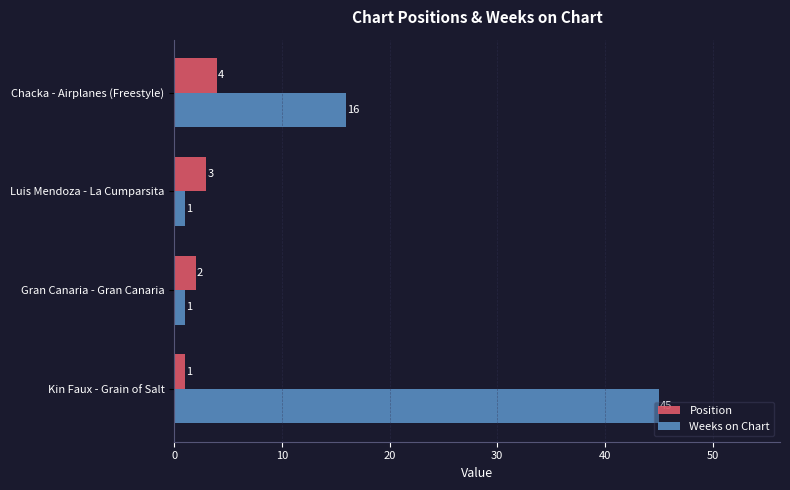

Rank the series by their maximum value, from highest to lowest.

Weeks on Chart, Position